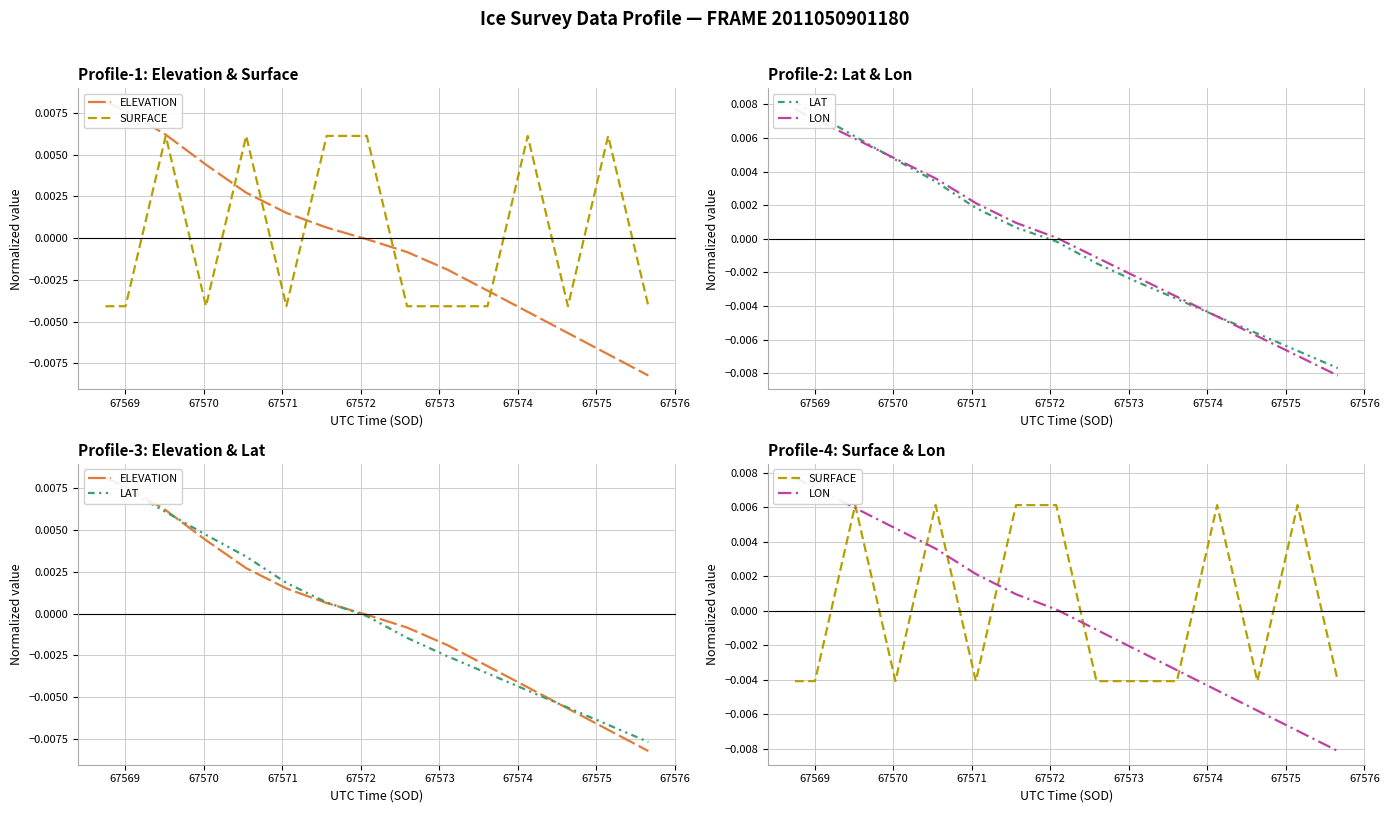

The LAT series shows 0.0 at 67568. True or false?

False